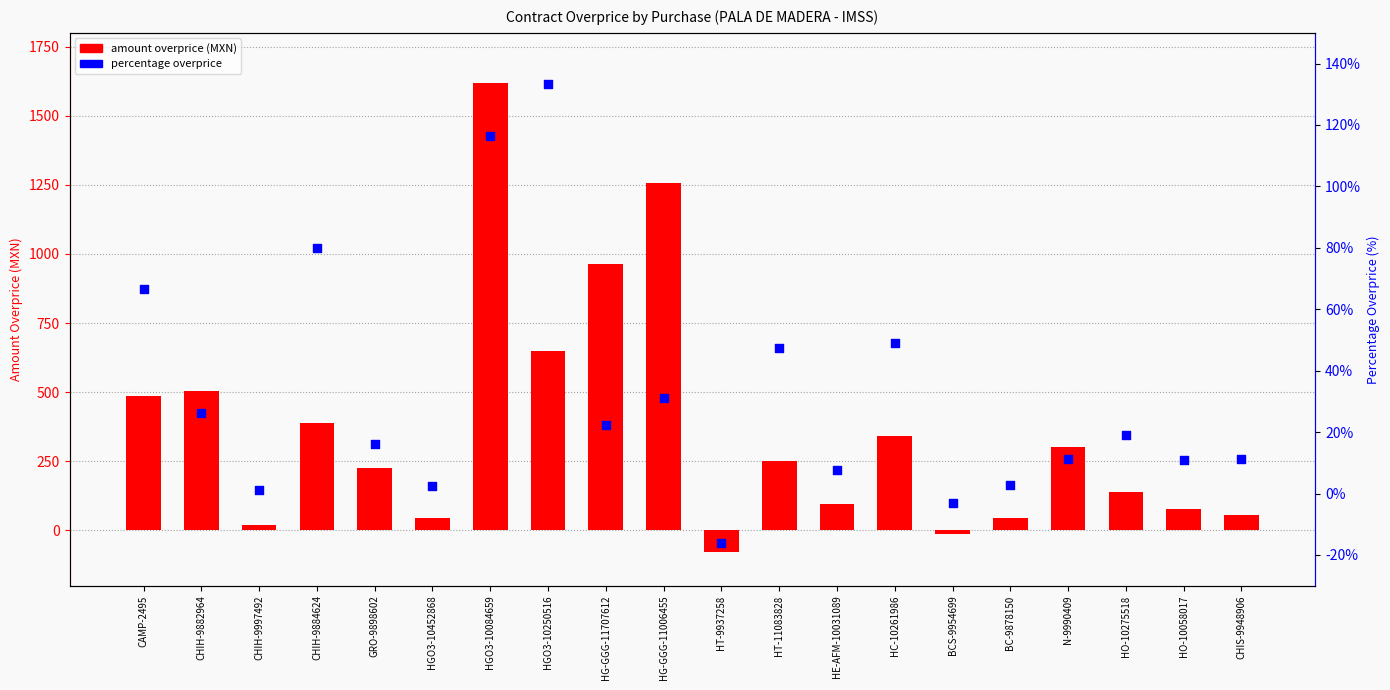

What are all the series names shown in the legend?

amount overprice (MXN), percentage overprice